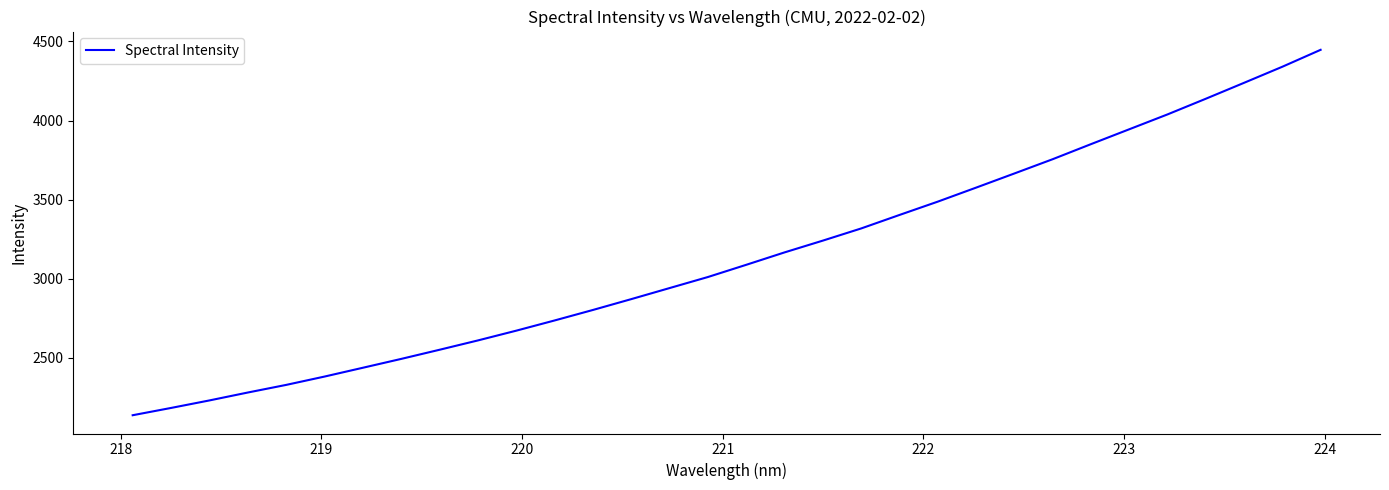

What is the difference between the maximum and minimum values?

2309.7